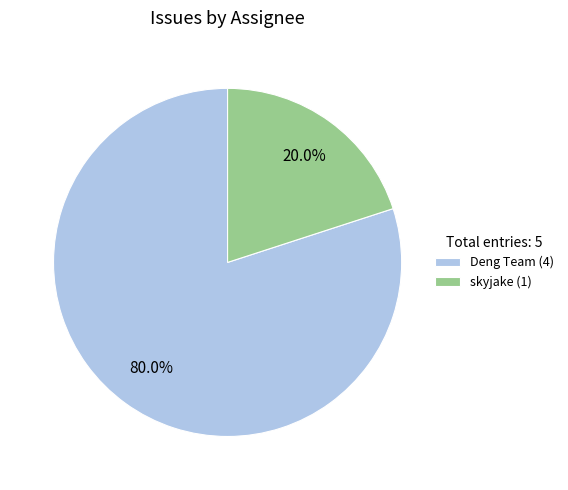

Which slice is the largest?

Deng Team (4)